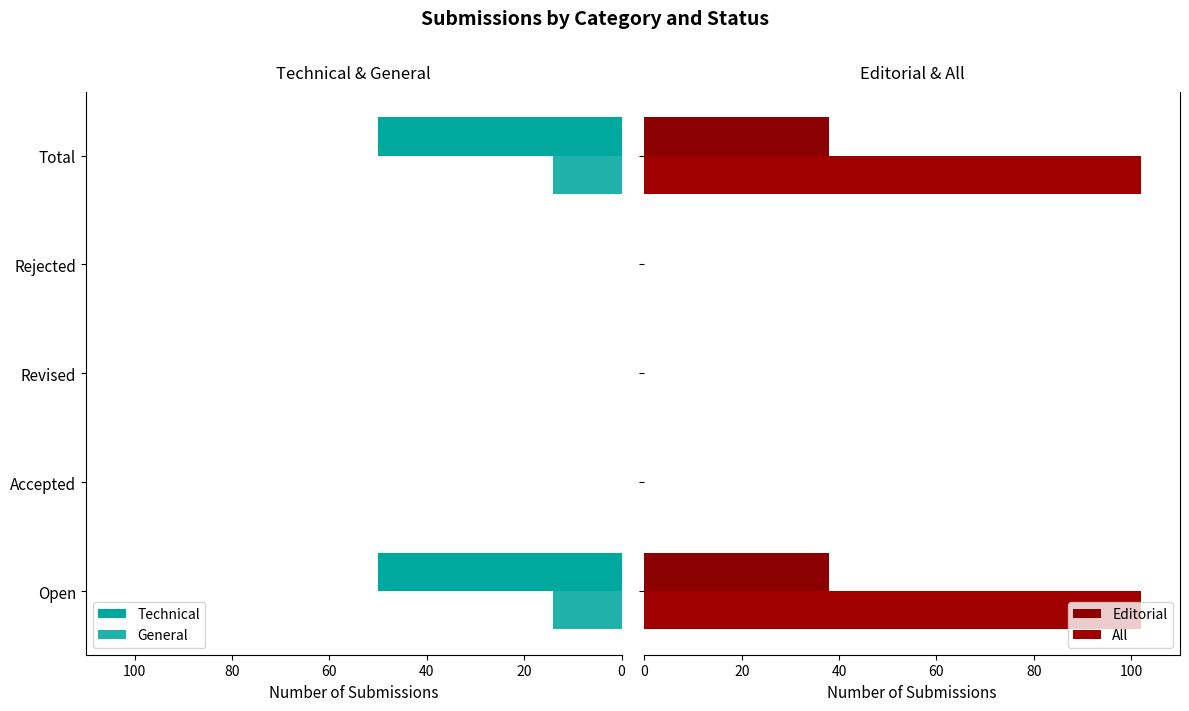

True or false: General has a value of 0 at 40.

True